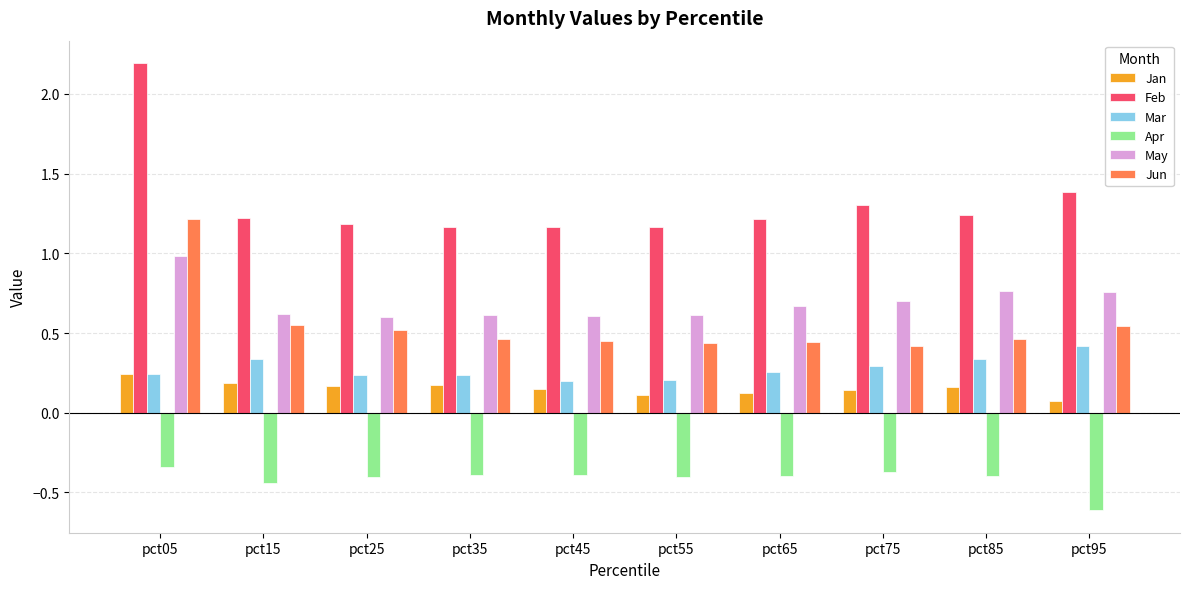

The Jan series shows 0.2 at pct35. True or false?

True